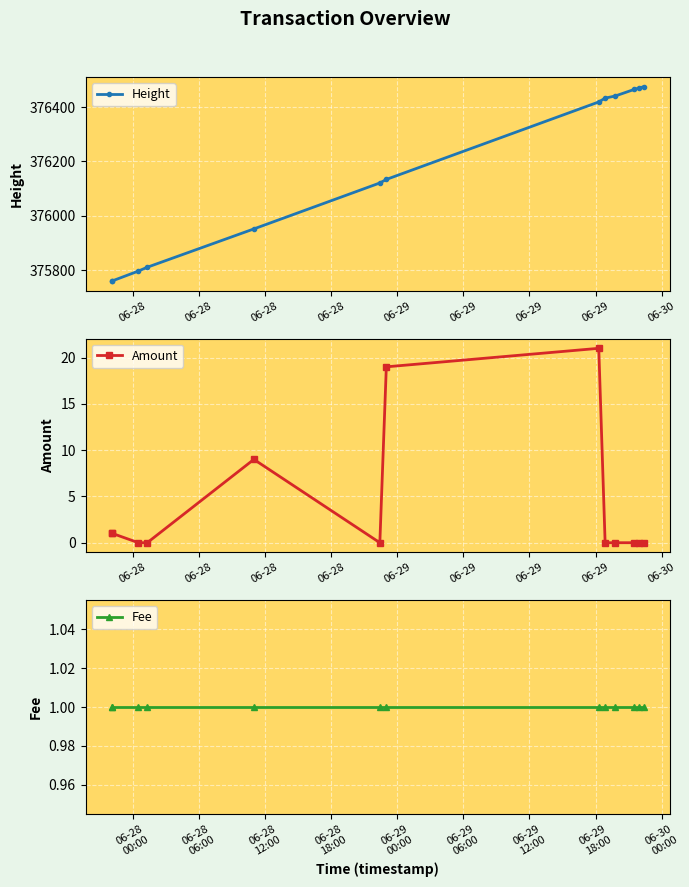

What is the maximum value for Height?

376475